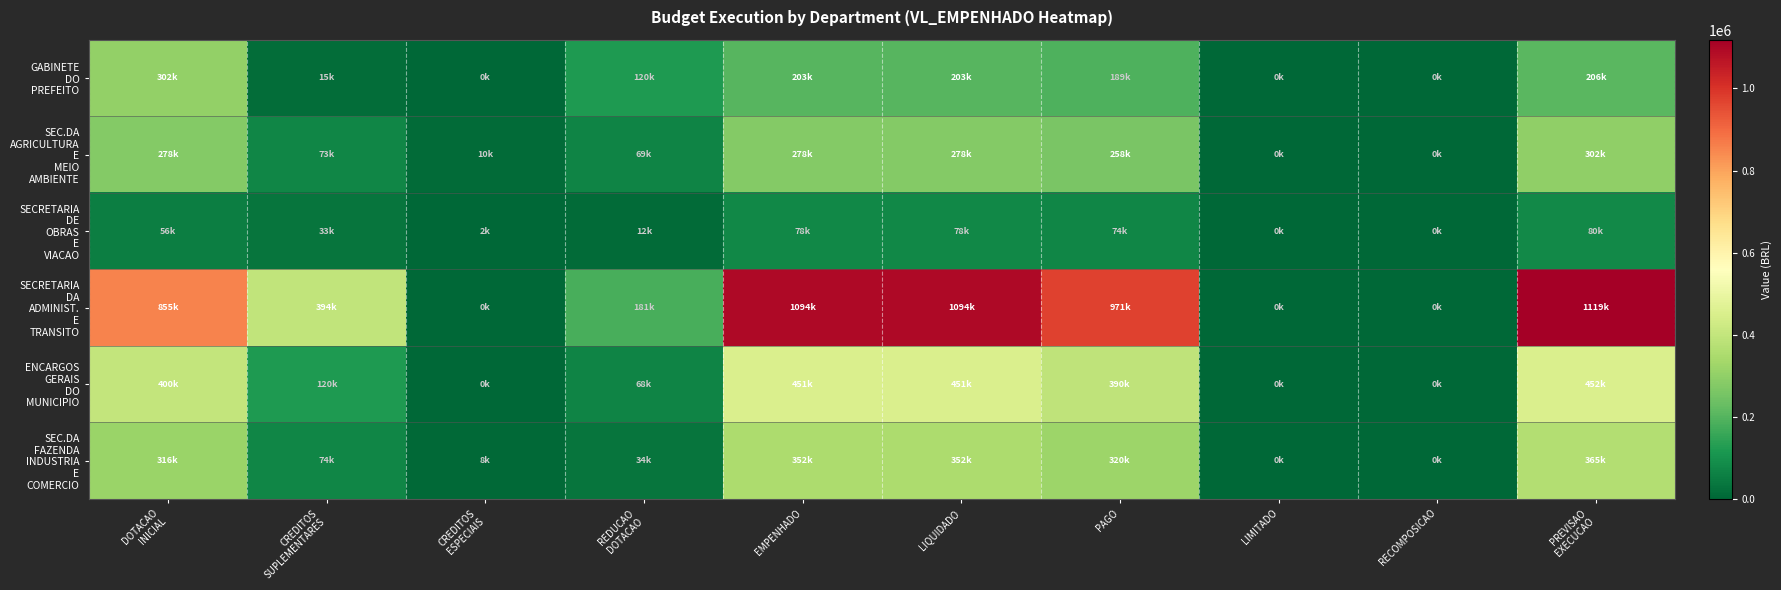

Which series has the largest total across all categories?

SECRETARIA DA ADMINIST. E TRANSITO